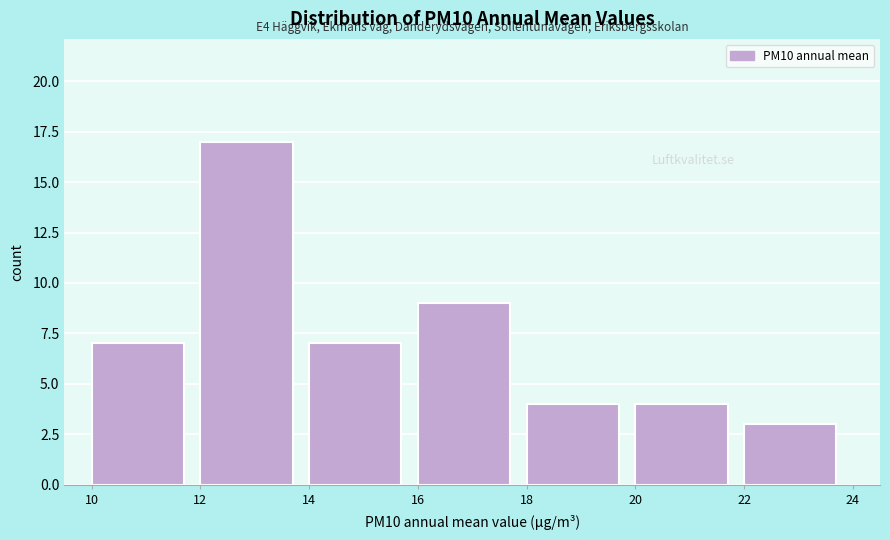

Which range on the x-axis has the tallest bar?

12 to 14